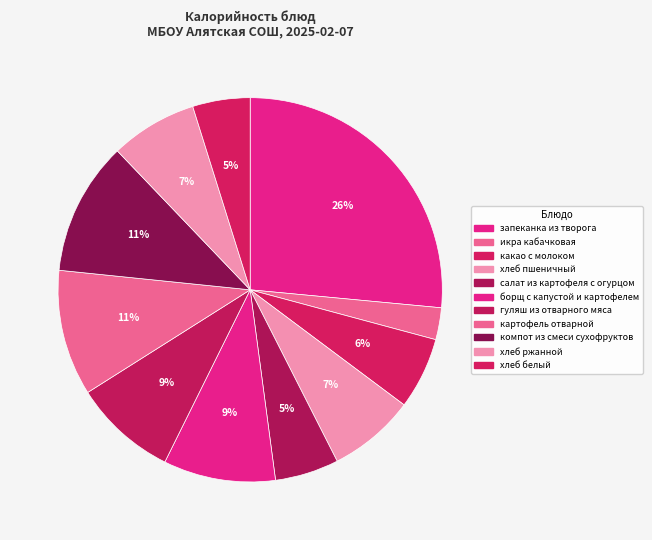

How much of the chart is everything except картофель отварной?

89.4%